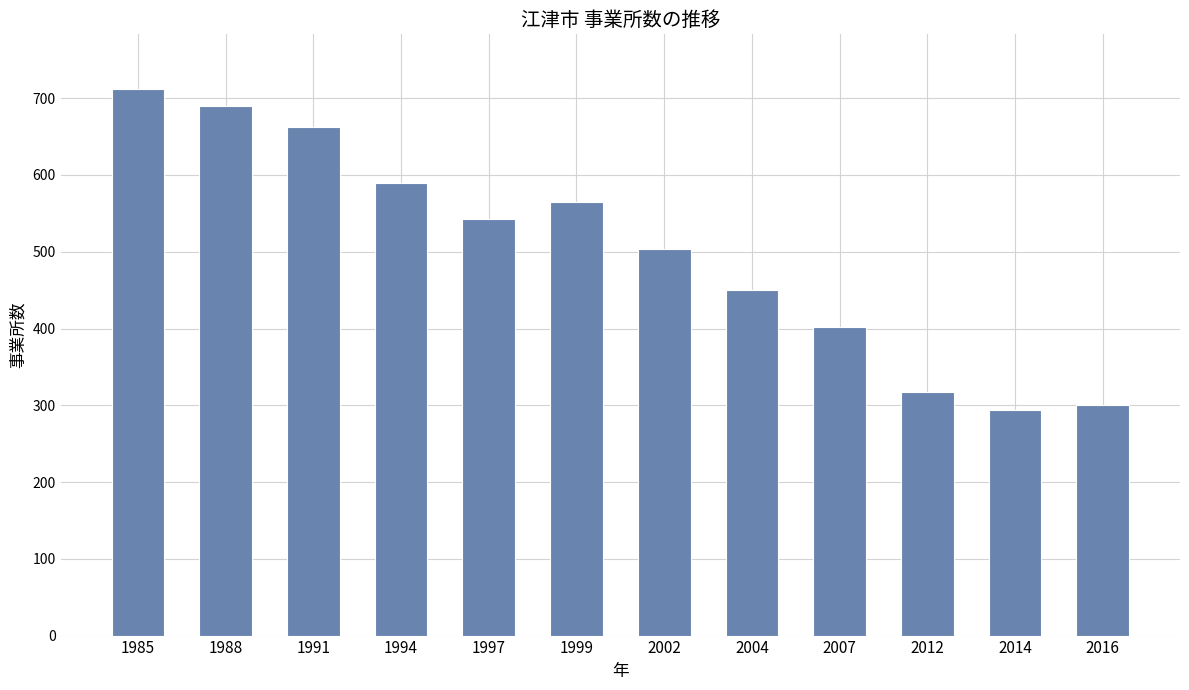

Count the number of data series in this chart.

1